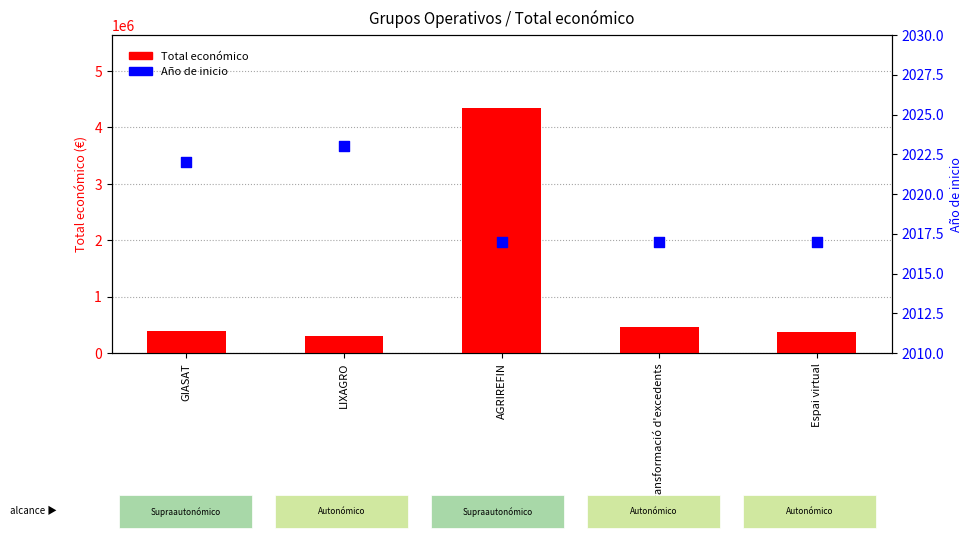

What is the total value across all series at LIXAGRO?

302017